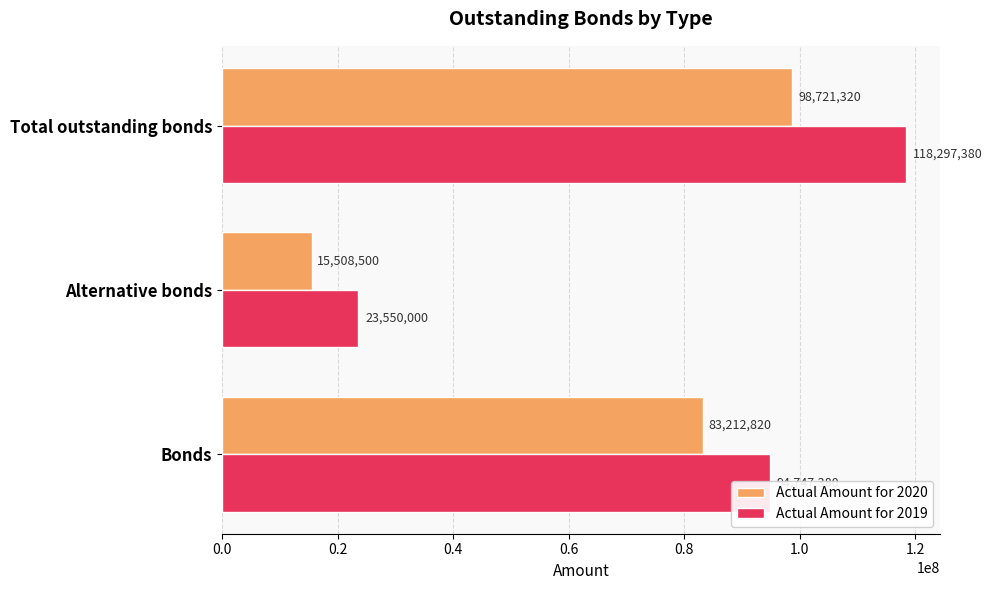

What is the spread (max minus min) of values at Total outstanding bonds?

19576060